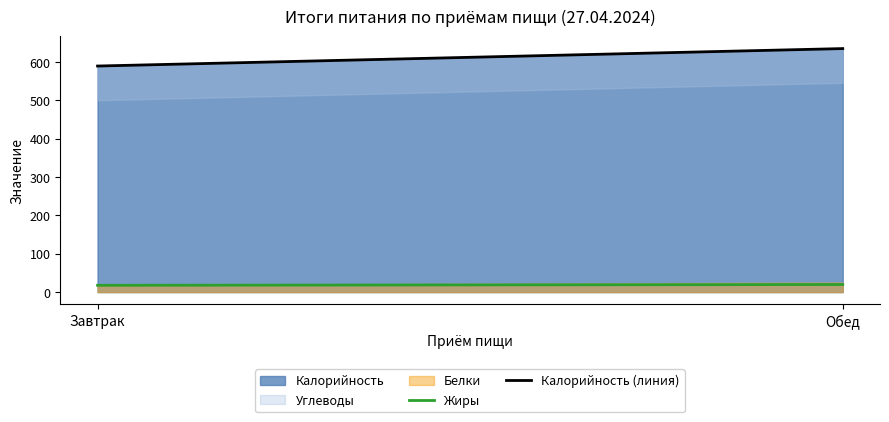

How many lines are shown in the chart?

2